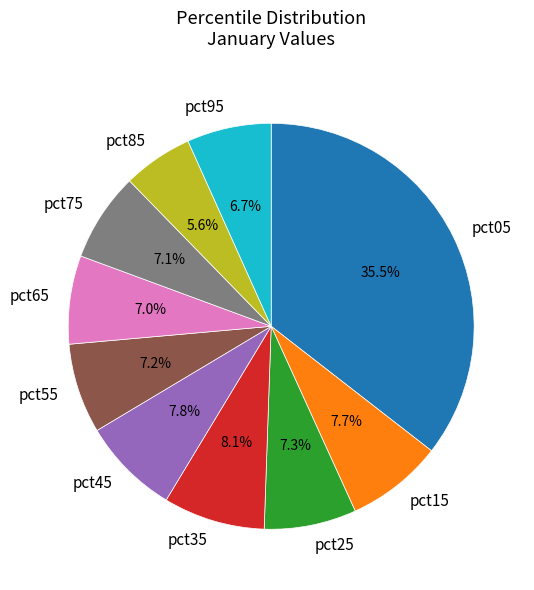

Which category has the biggest portion of the pie?

pct05